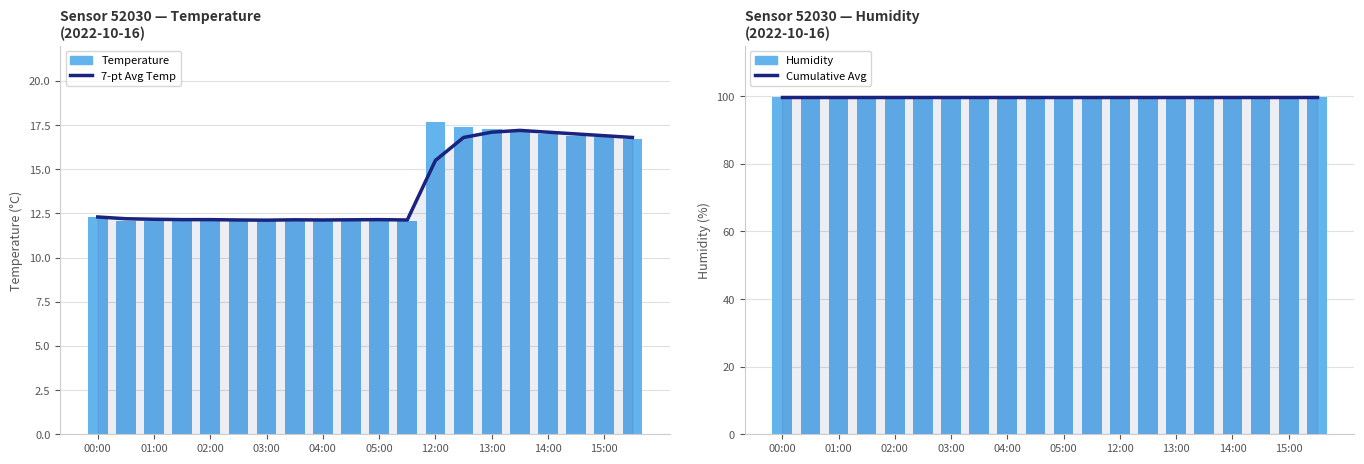

What is the greatest value displayed?

99.9